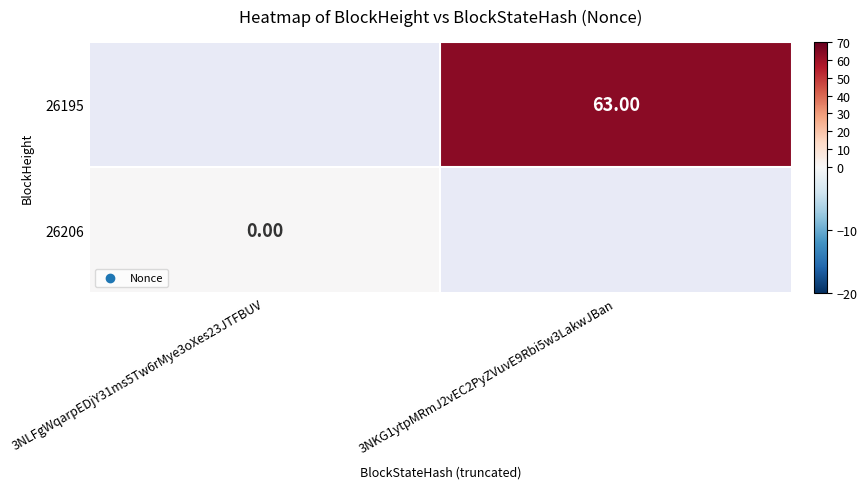

Which series has the widest spread of values?

26206